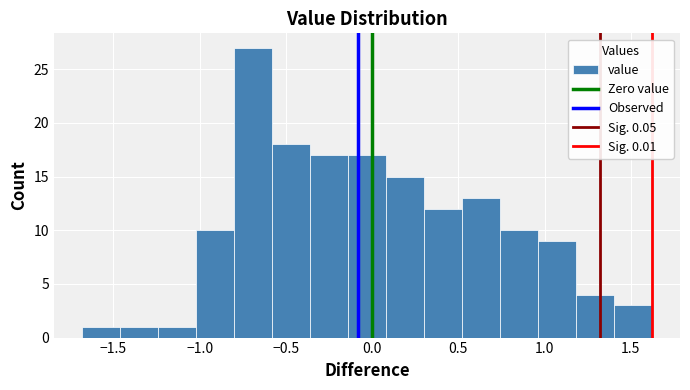

How tall is the bar that spans 1.20 to 1.40 on the x-axis? Neither the bar edges nor the heights are printed on the chart, so give them approximately, as read against the axes.

4